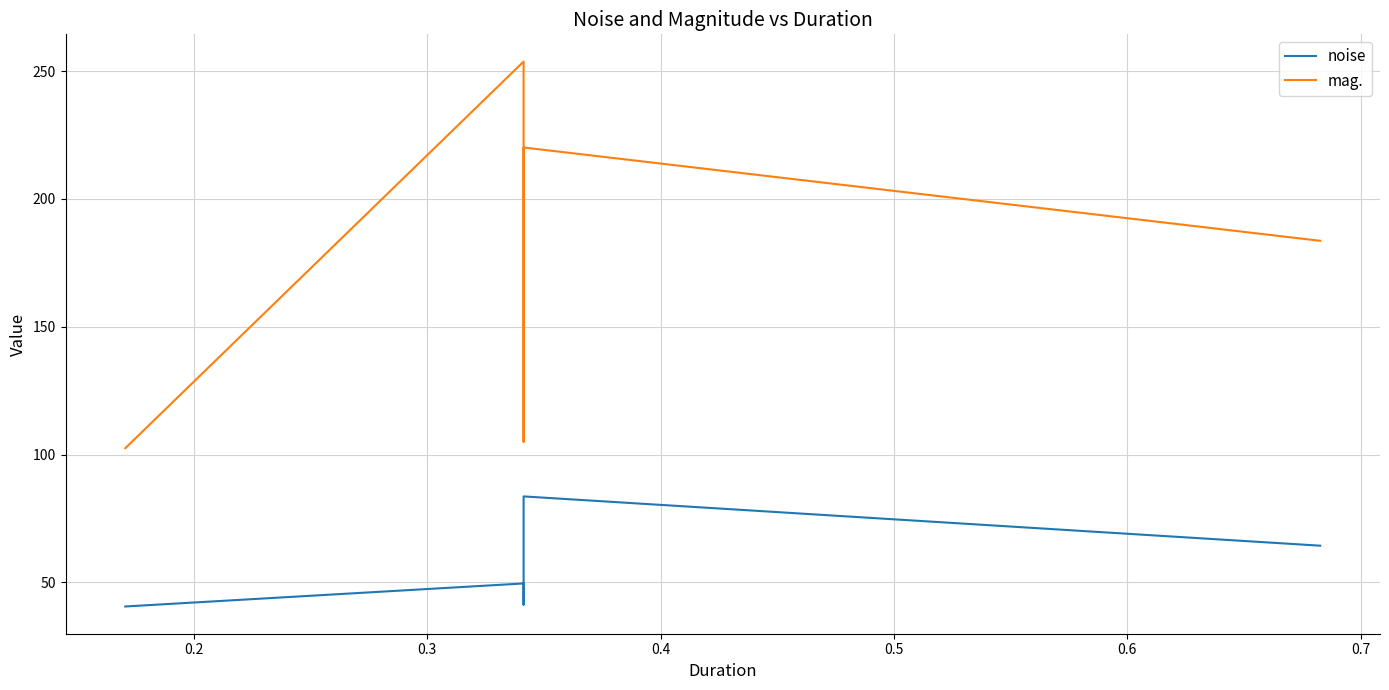

Which series has the largest total across all categories?

mag.